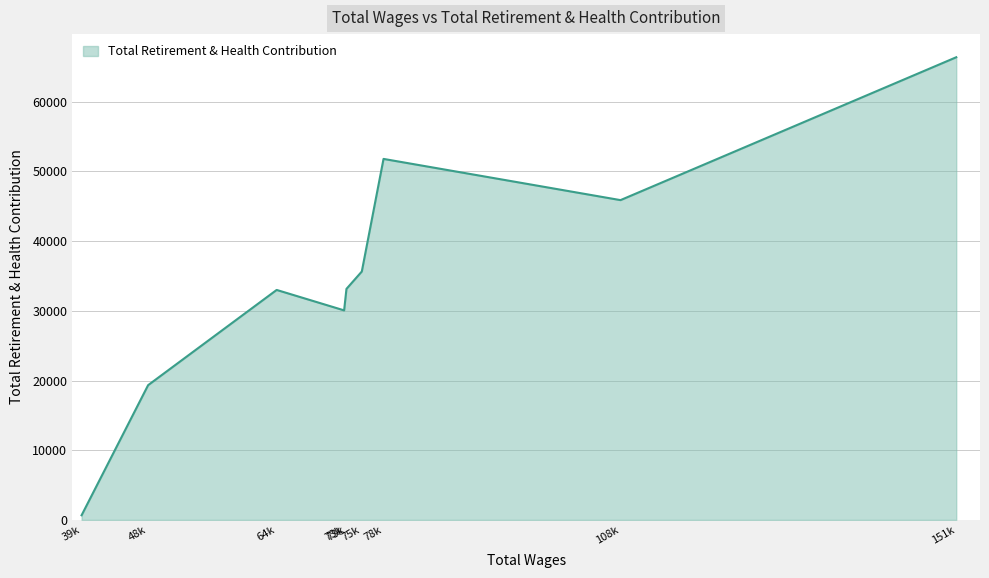

How many distinct data groups are displayed?

1